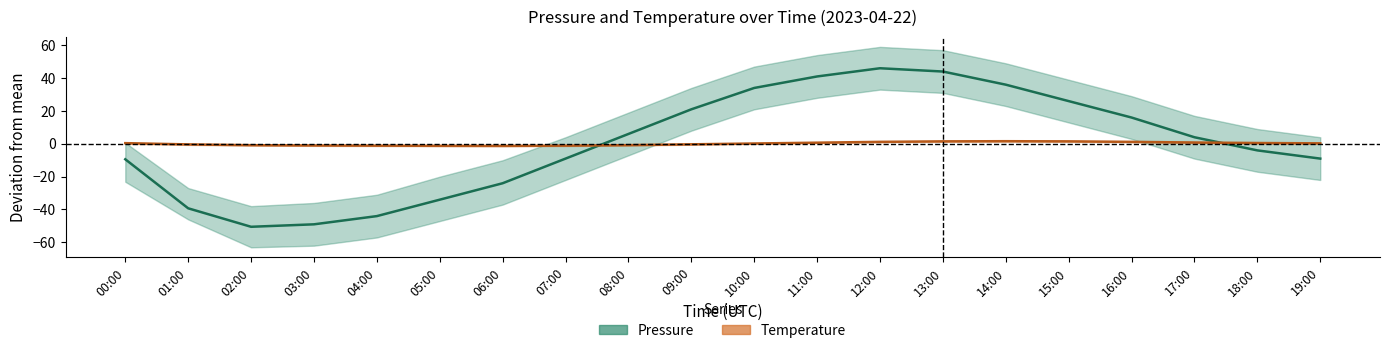

The value of pressure at 02:00 is -20.0. True or false?

False